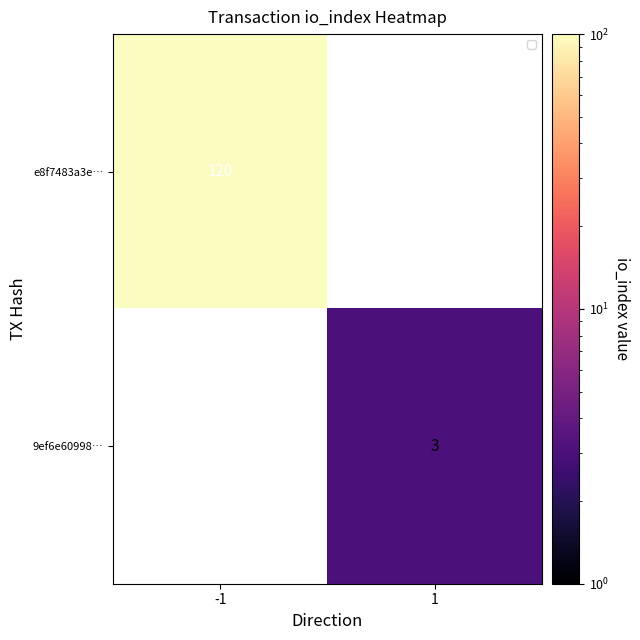

The e8f7483a3e… series shows 177 at -1. True or false?

False